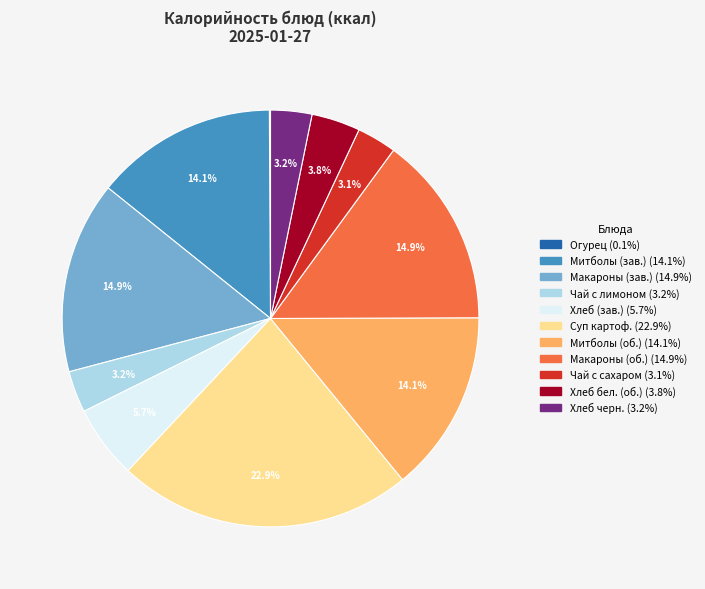

To the nearest percent, what is the average slice percentage?

9%